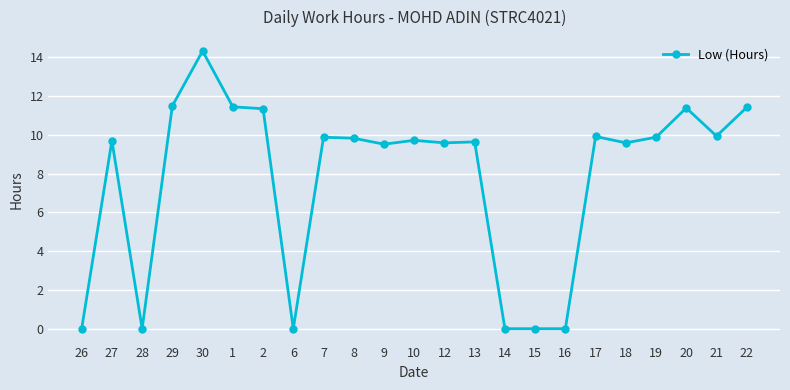

Where is the first local maximum?

27